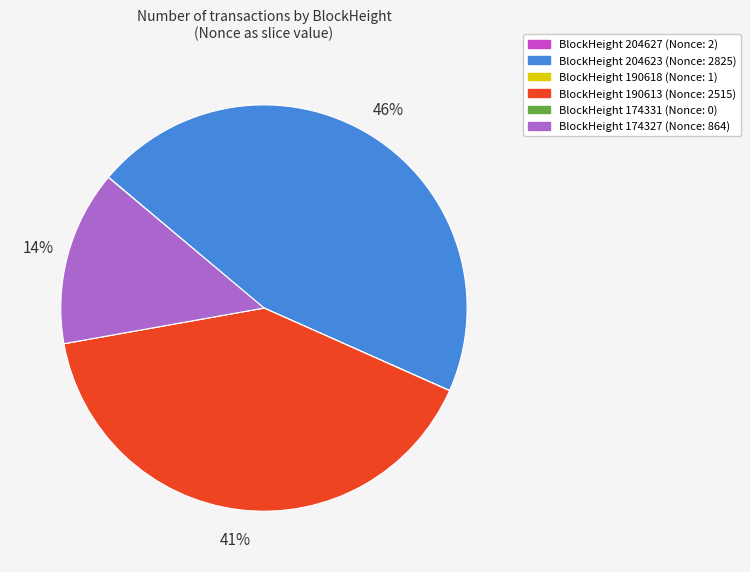

To the nearest percent, what is the average slice percentage?

17%